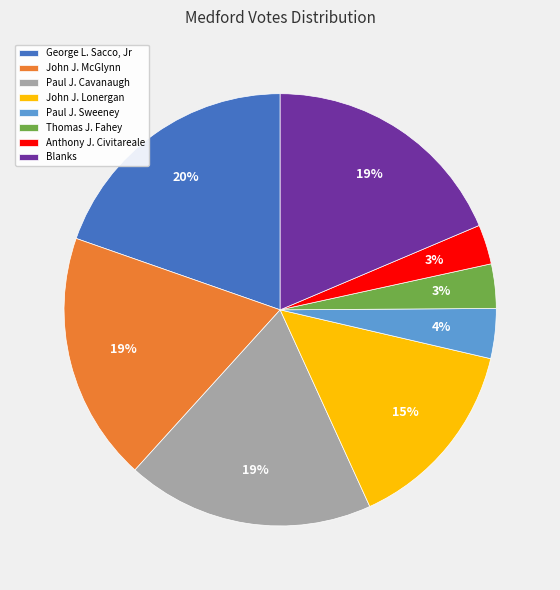

What is the ratio of the value at John J. McGlynn to the value at Anthony J. Civitareale?

6.3